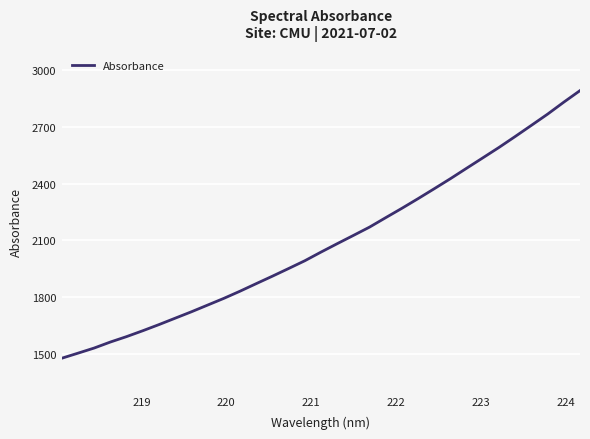

What is the smallest value displayed?

1477.4